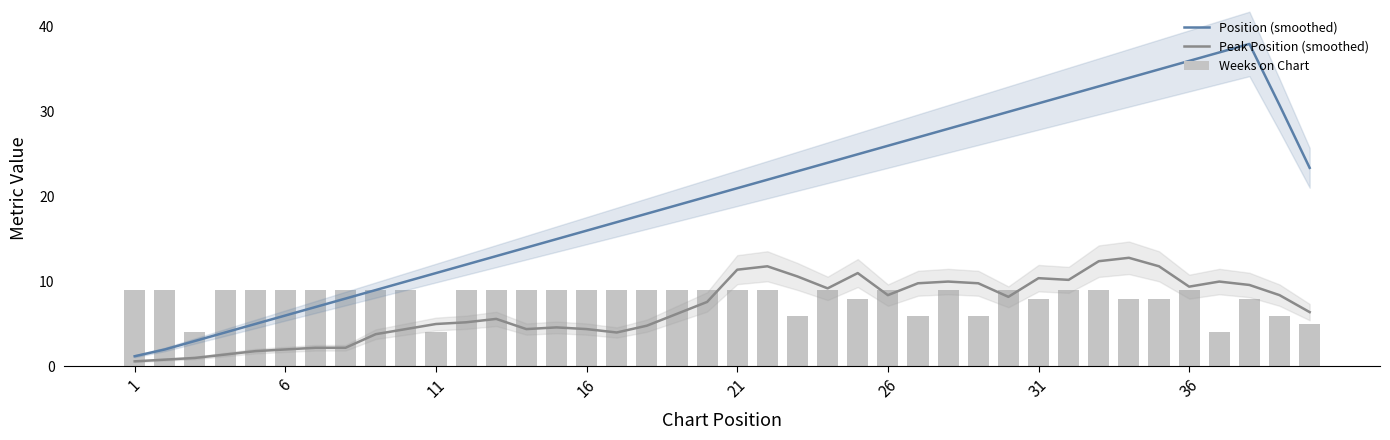

What are all the series names shown in the legend?

Position (smoothed), Peak Position (smoothed), Weeks on Chart